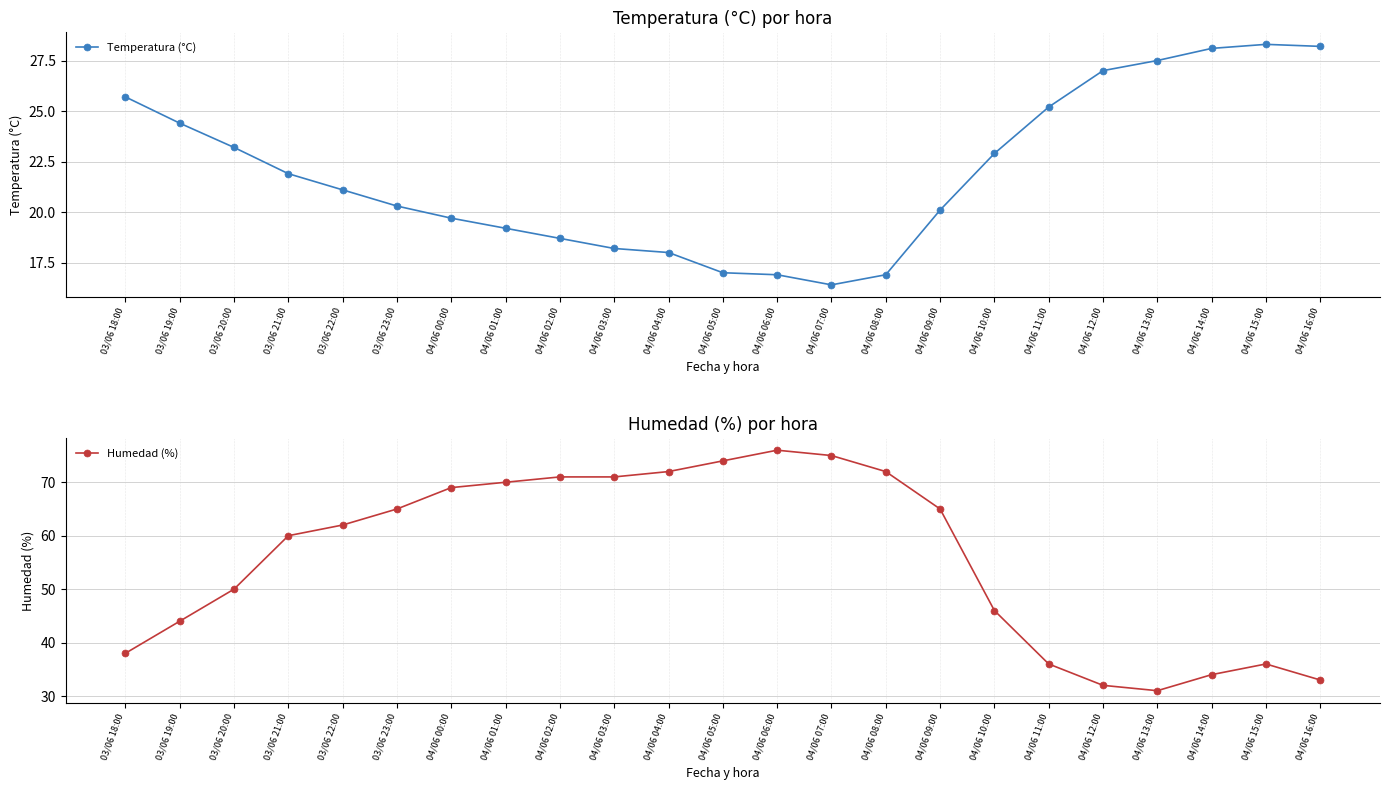

What is the label of the 8th point from the left?

04/06 01:00